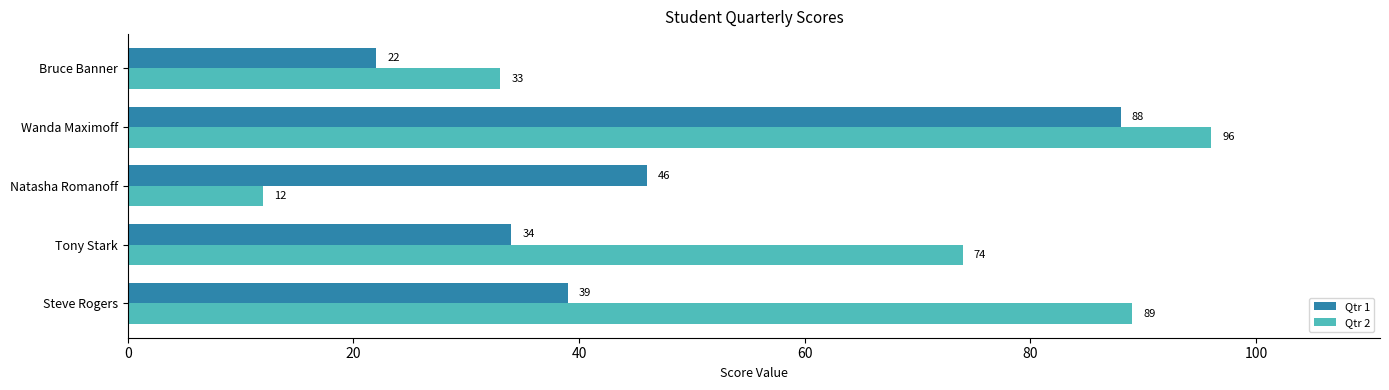

What is the total value across all series at Wanda Maximoff?

184